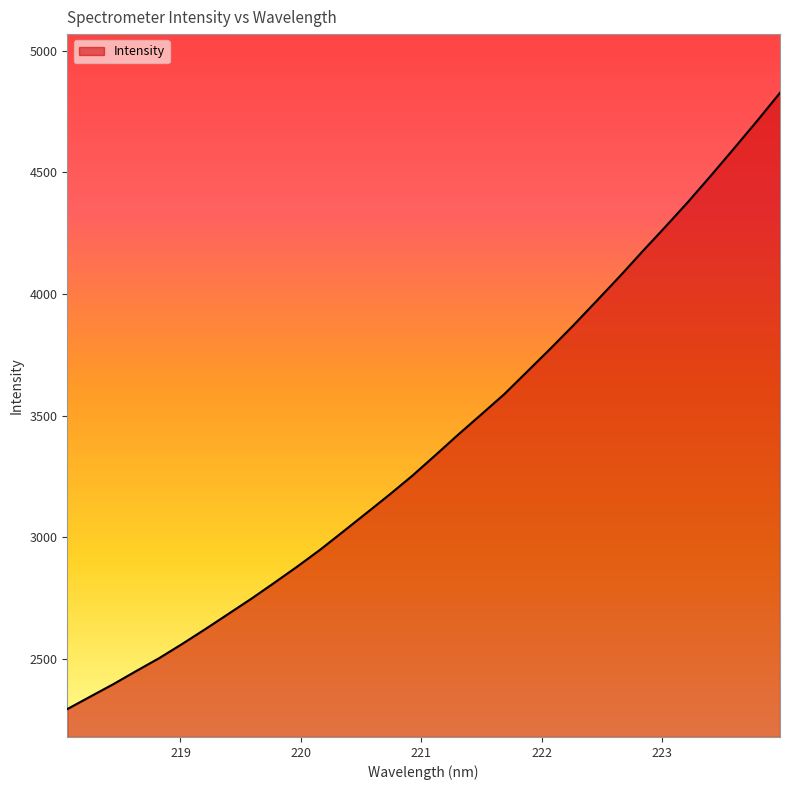

What is the difference between the second highest and minimum values?

2418.0